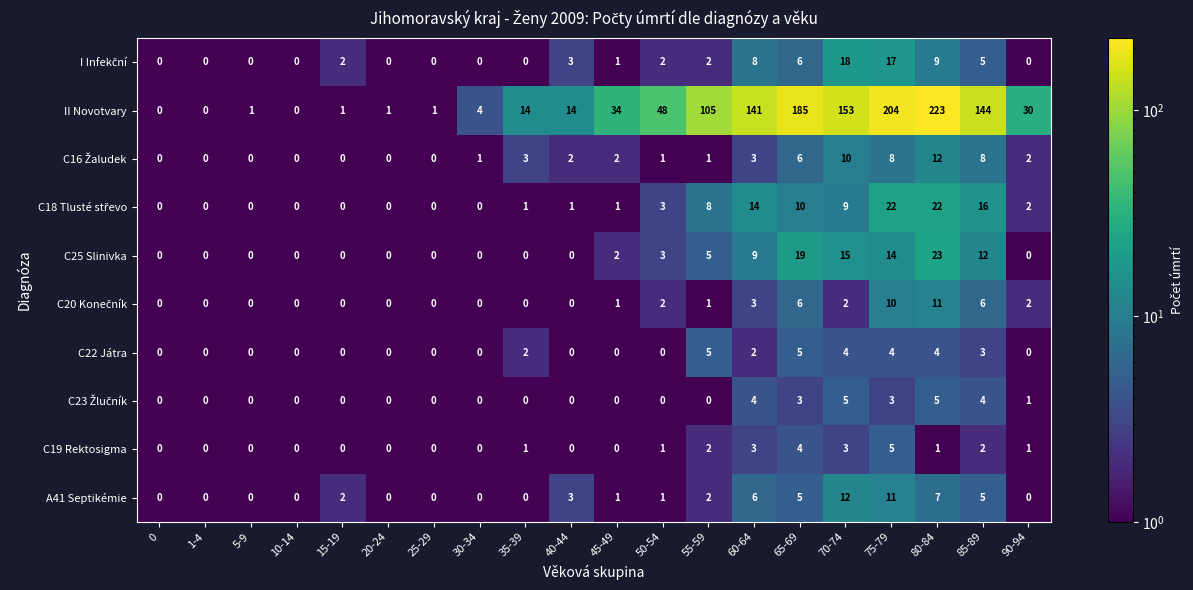

At how many categories does at least one series exceed 12?

12